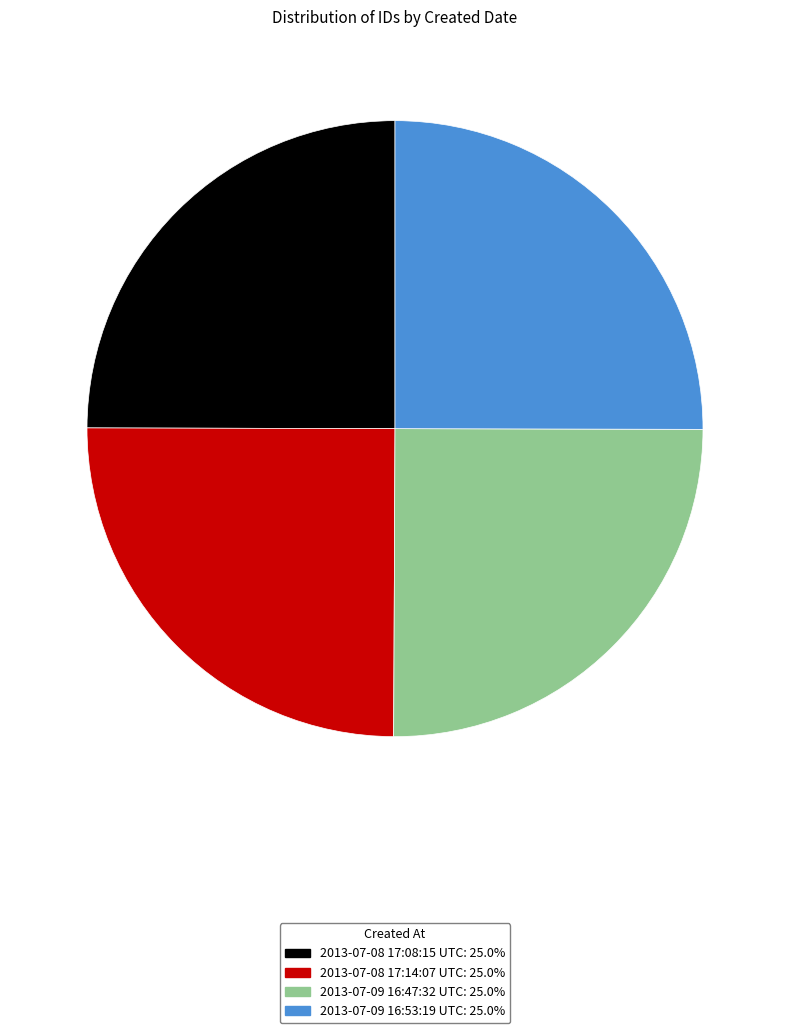

How many segments does this pie chart have?

4